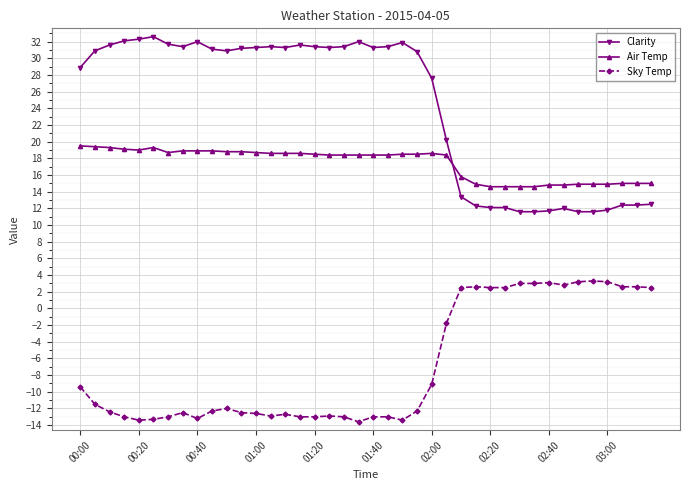

Which series has the largest range (max minus min)?

Clarity